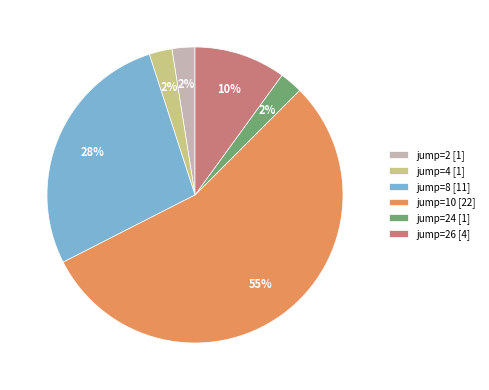

To the nearest percent, what is the average slice percentage?

17%